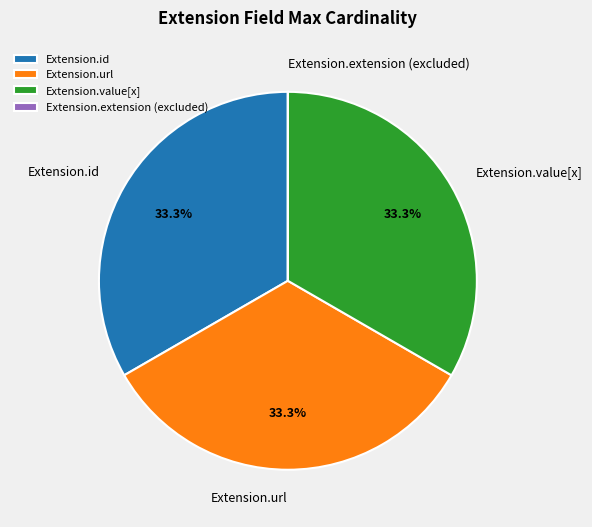

Is it true that Extension.url is 33% of the pie?

True